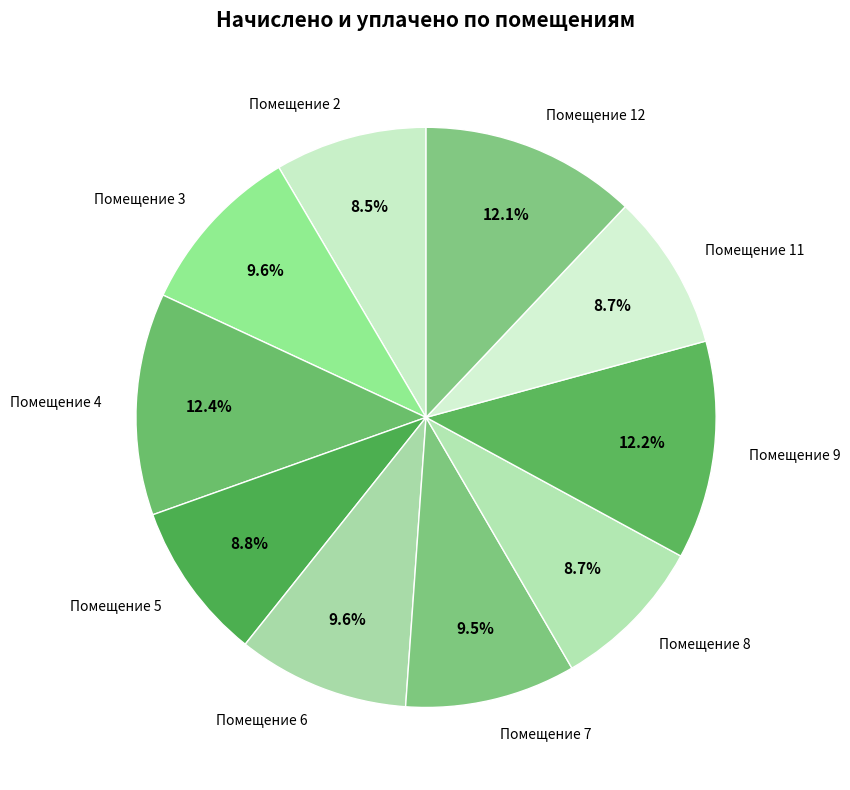

How many slices are in this pie chart?

10